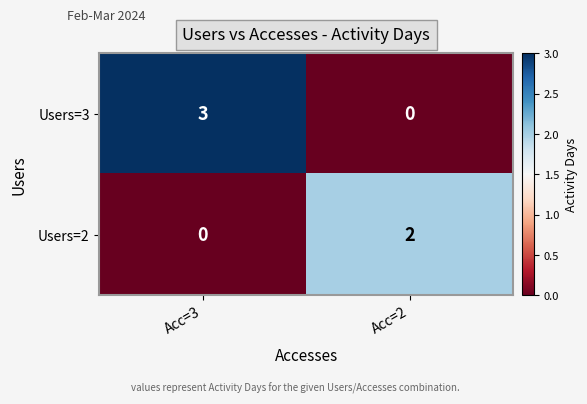

Rank the series at Acc=3 from lowest to highest value.

Users=2, Users=3